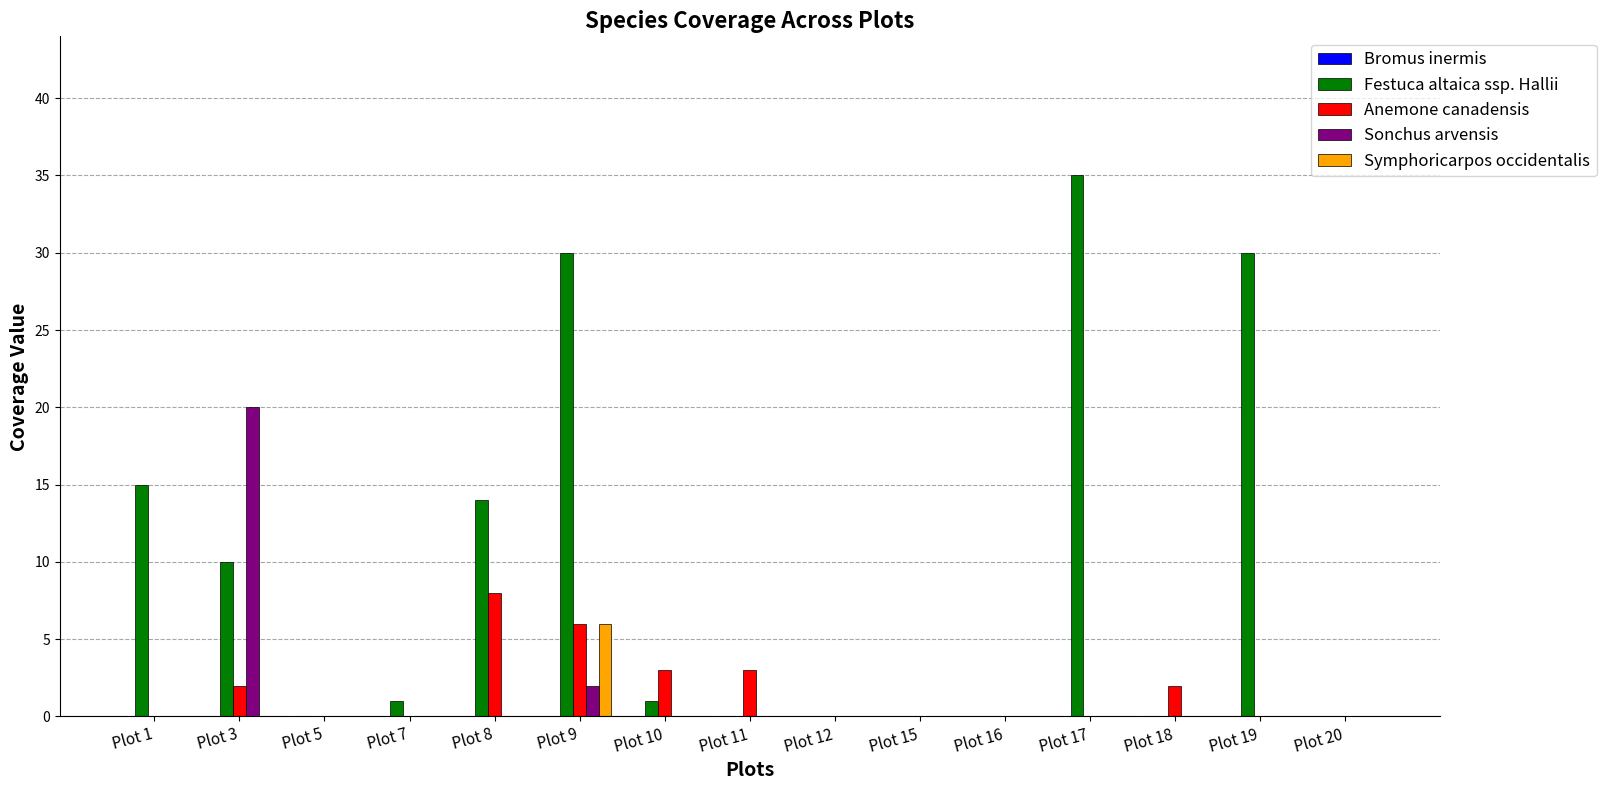

Between Plot 1 and Plot 12, which series saw the biggest shift?

Festuca altaica ssp. Hallii